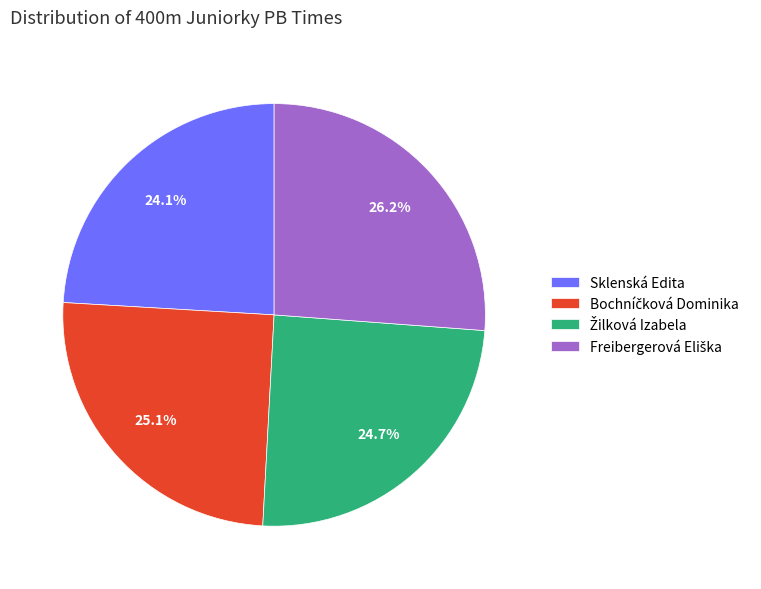

What percentage is NOT represented by Sklenská Edita?

75.9%